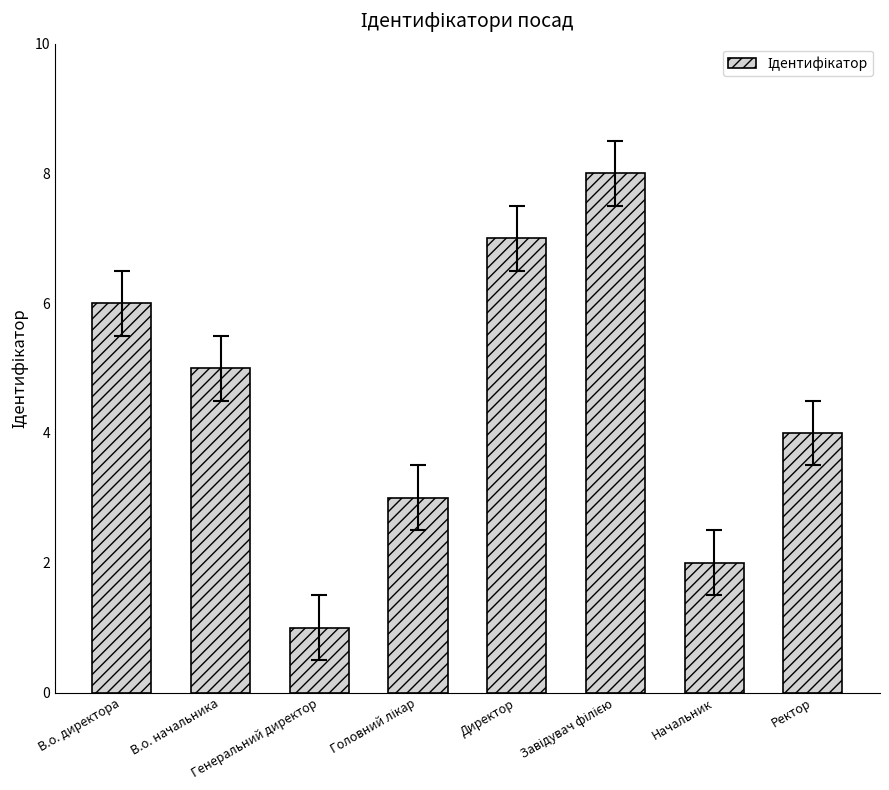

What is the difference between the second highest and minimum values?

6